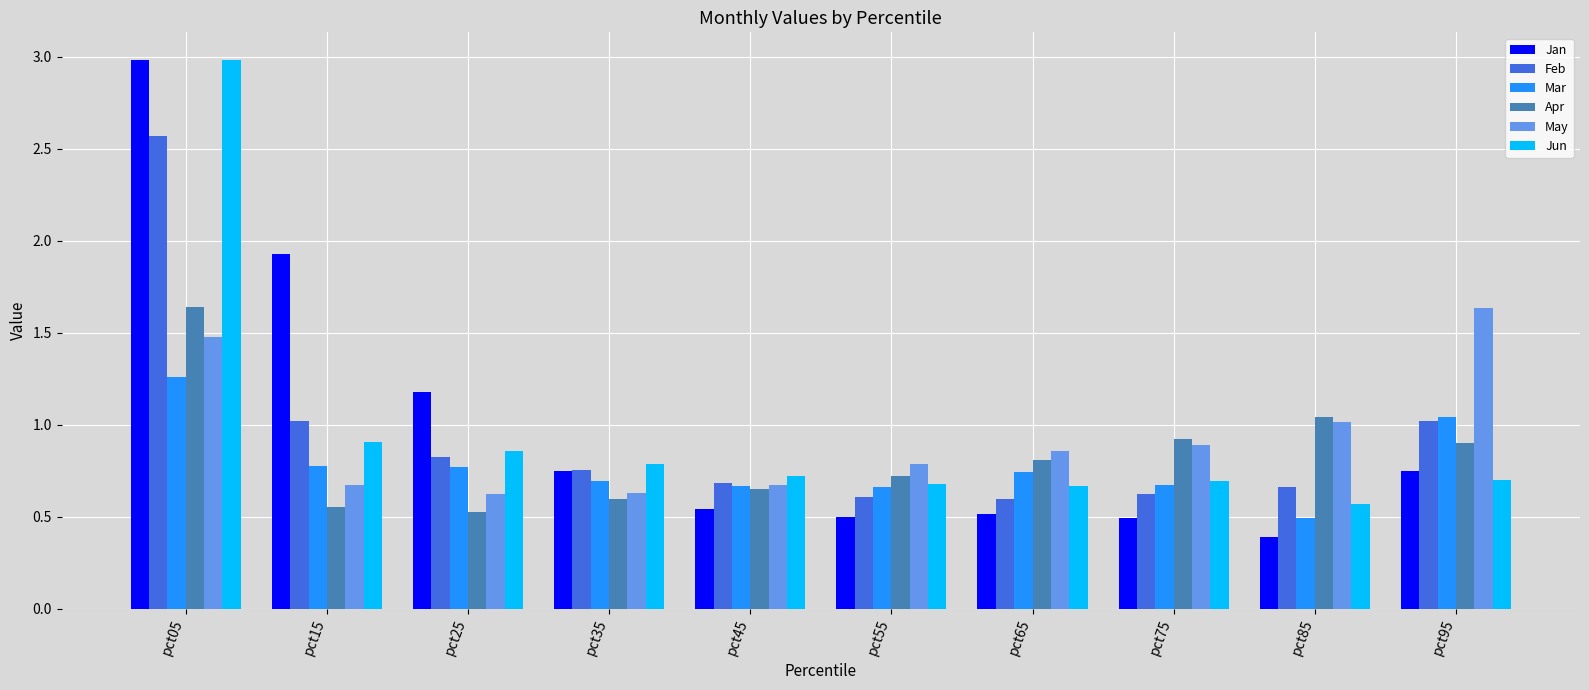

At which category does the chart reach its peak across all series?

pct05